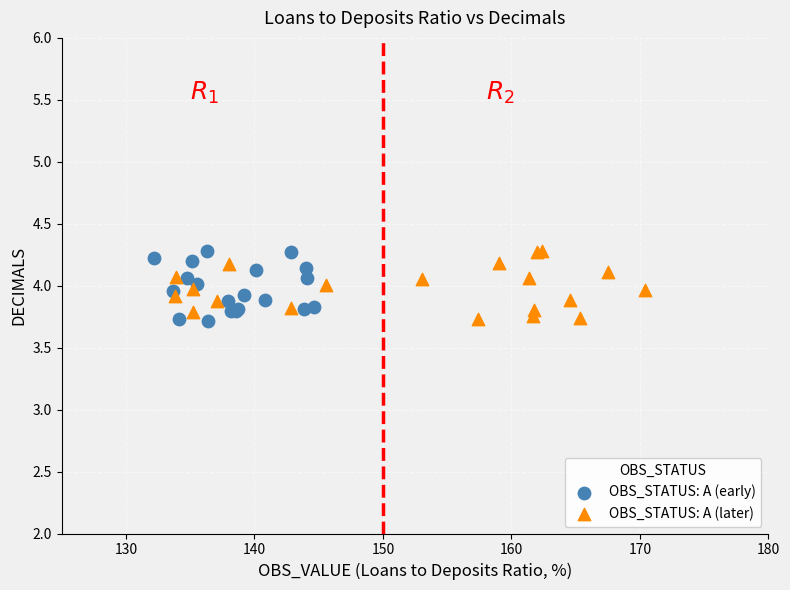

What are all the series names shown in the legend?

OBS_STATUS: A (early), OBS_STATUS: A (later)